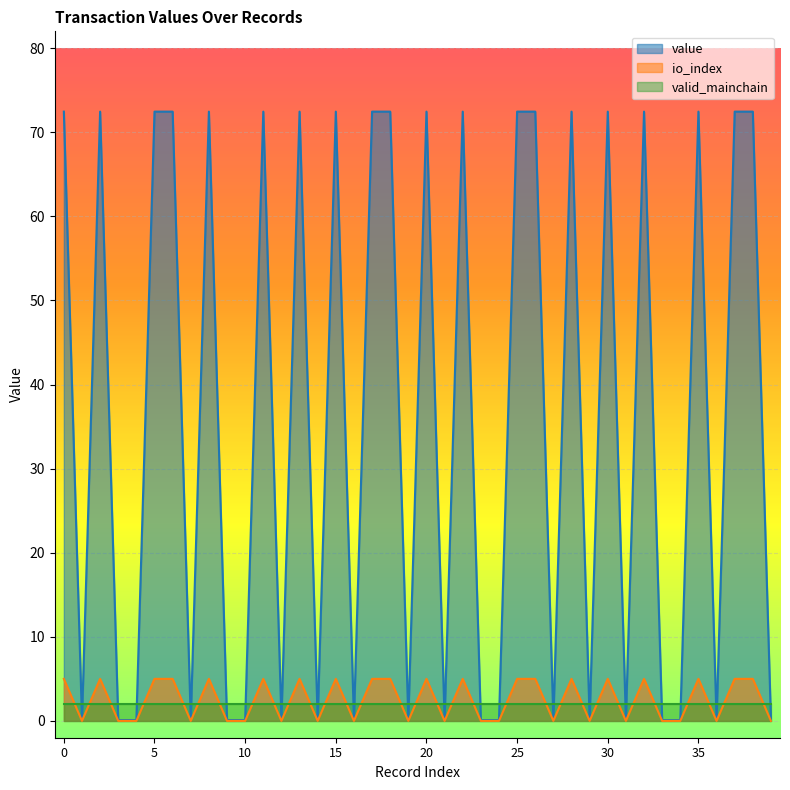

Between 27 and 33, which is larger?

27